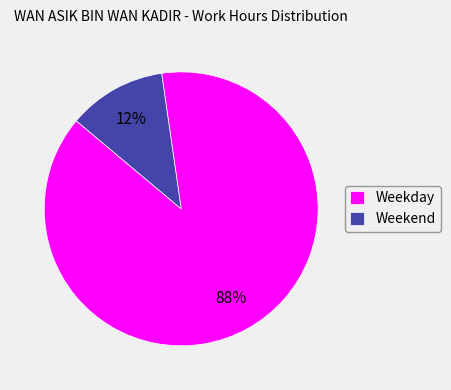

To the nearest percent, what portion does Weekend represent?

12%